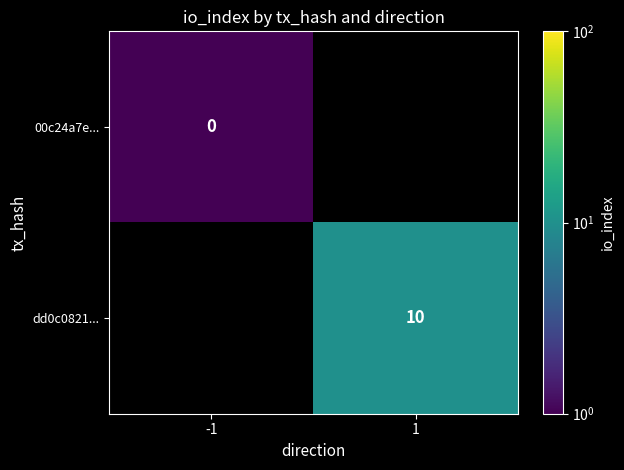

Which category has the lowest value across all series?

-1